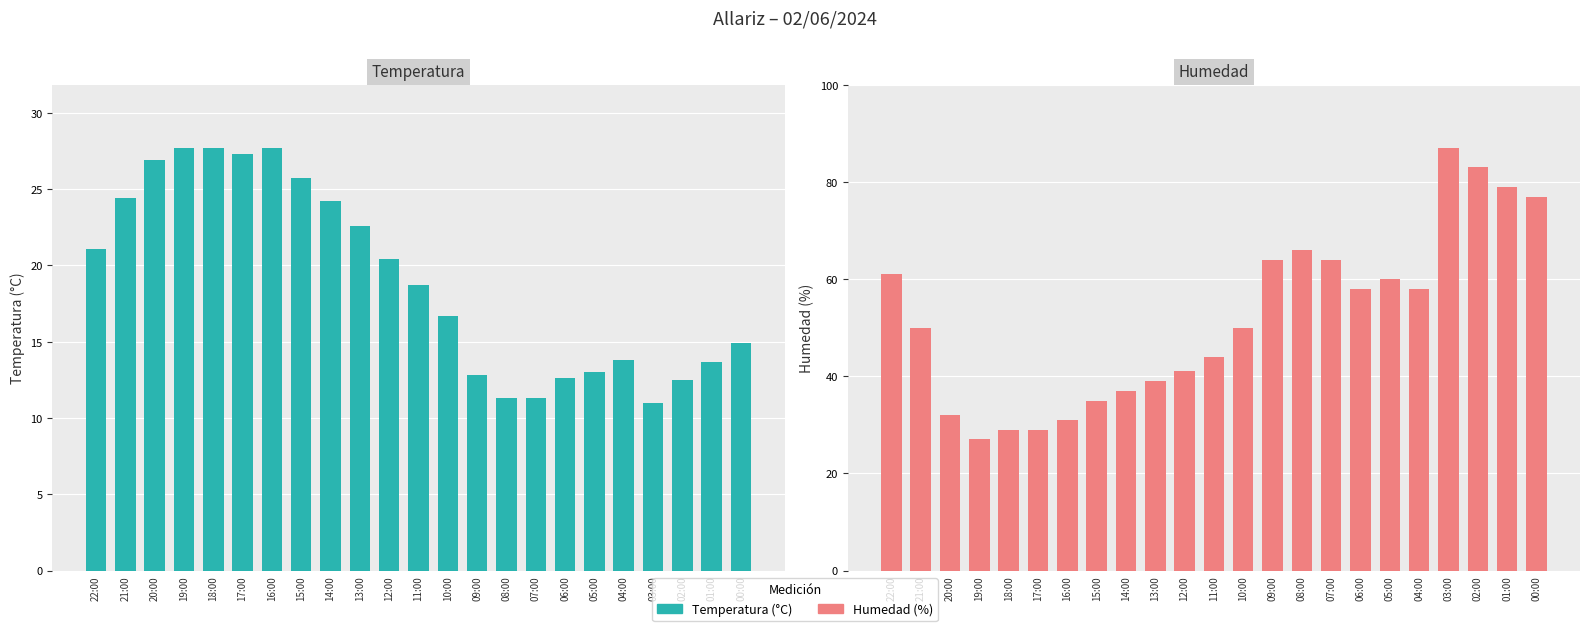

True or false: Temperatura (°C) has a value of 17.0 at 15:00.

False